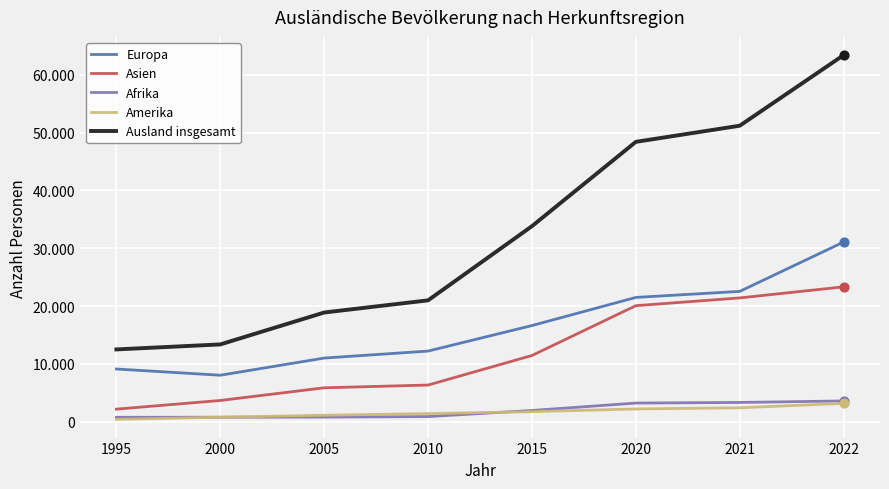

Which series has the largest total across all categories?

Ausland insgesamt